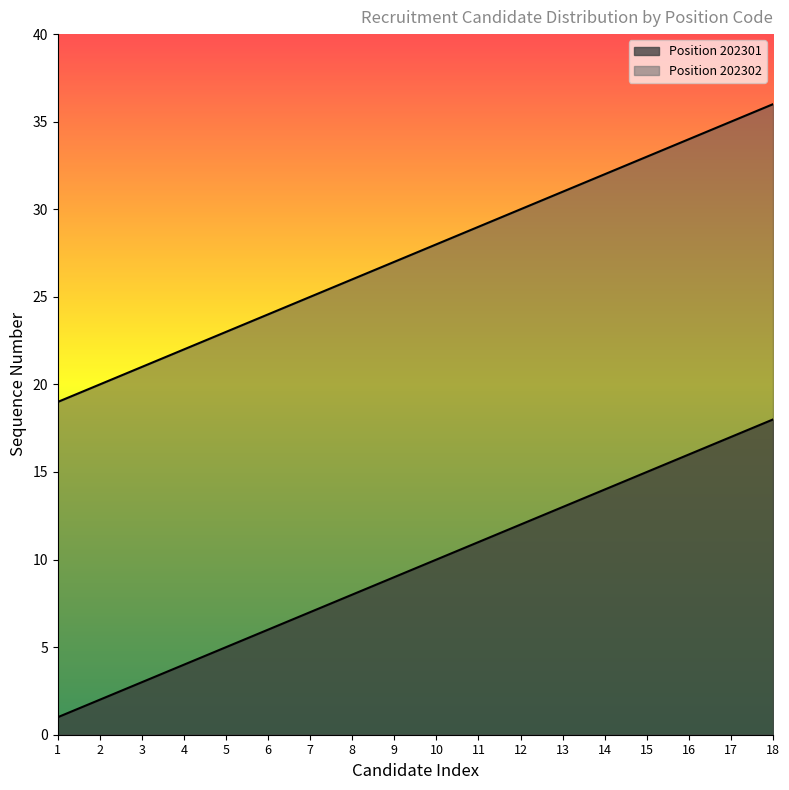

At 11, list the series in order from largest to smallest.

202302, 202301